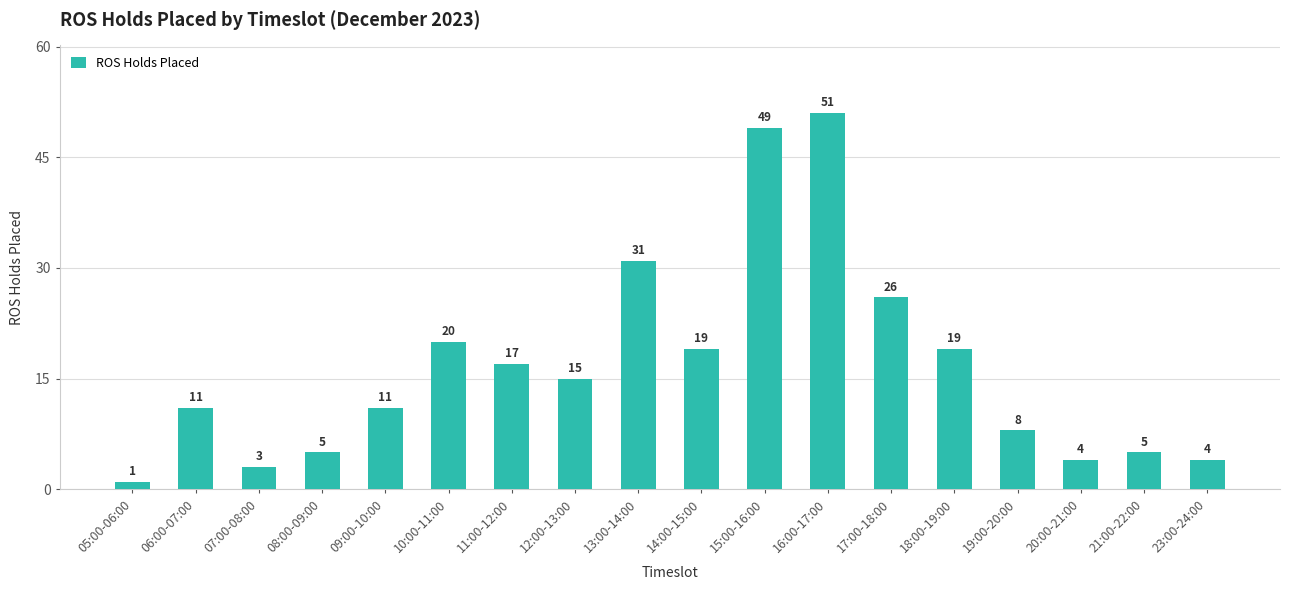

What position from the left is 19:00-20:00?

15